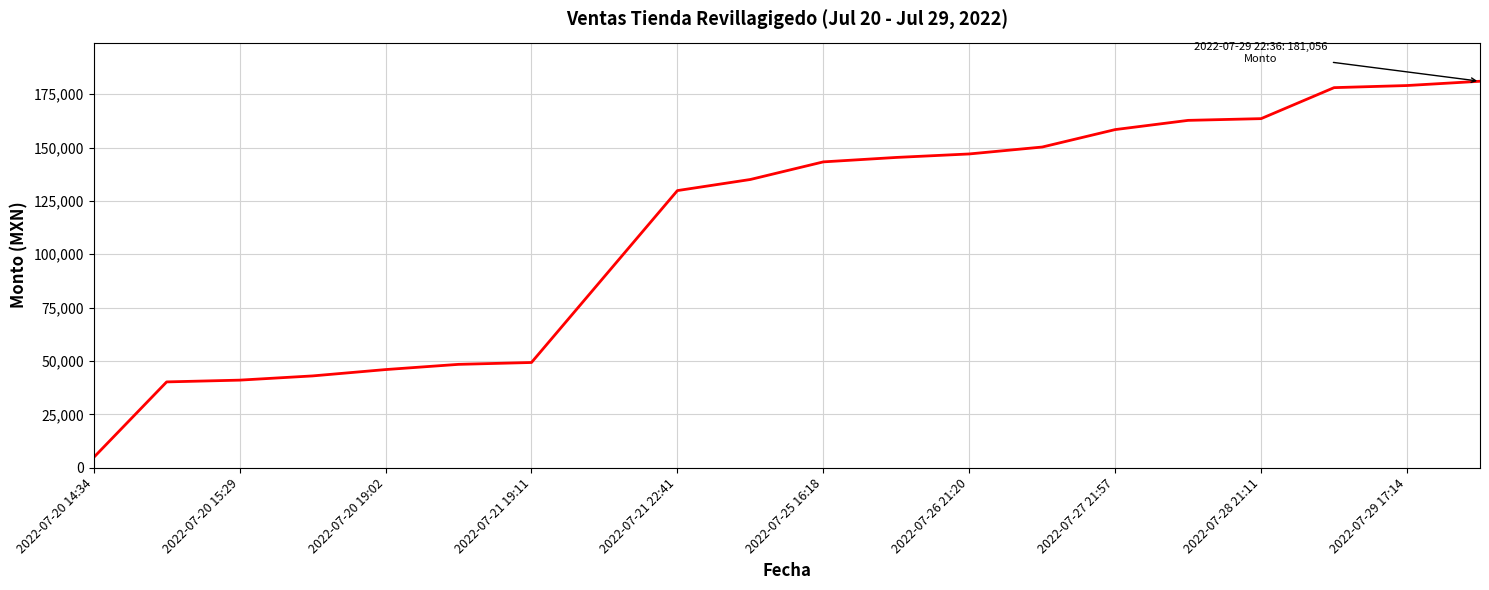

What is the maximum value shown in the chart?

181056